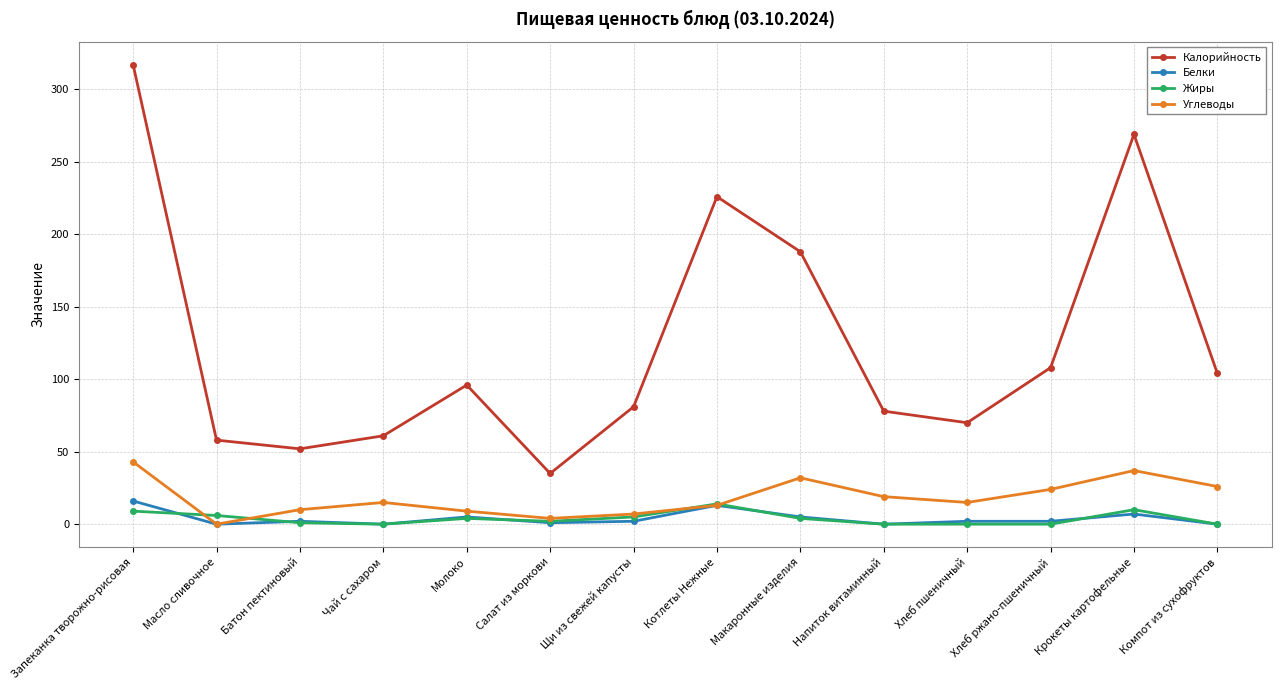

What is the total value across all series at Котлеты Нежные?

266